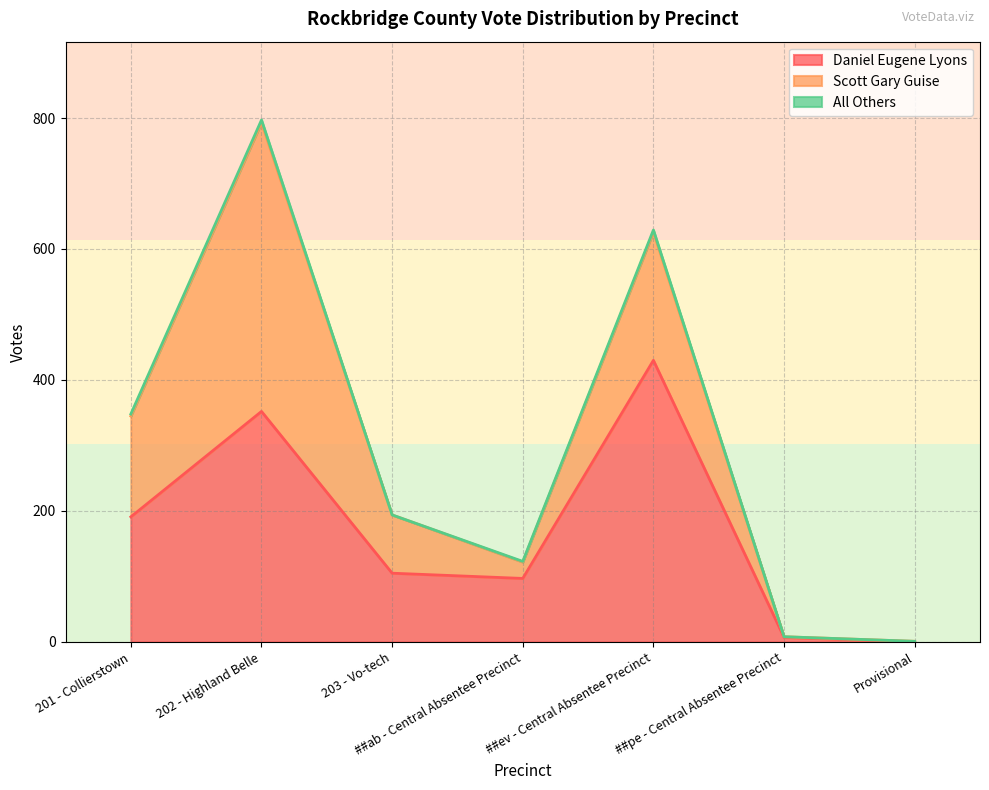

What is the difference between the Scott Gary Guise values at 202 - Highland Belle and ##pe - Central Absentee Precinct?

440